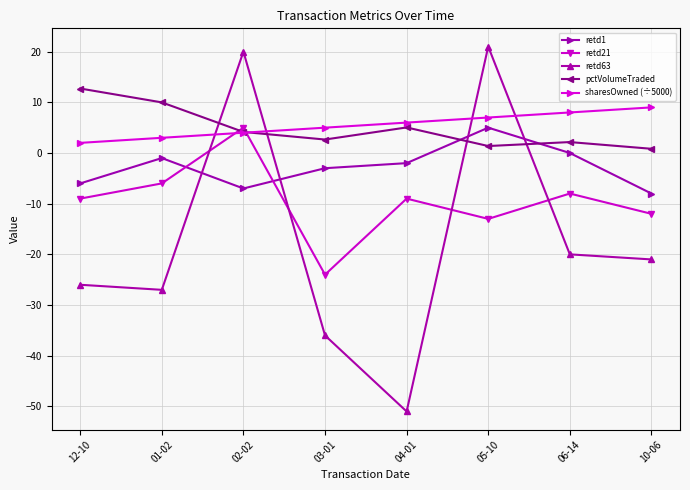

Which series has the widest spread of values?

retd63